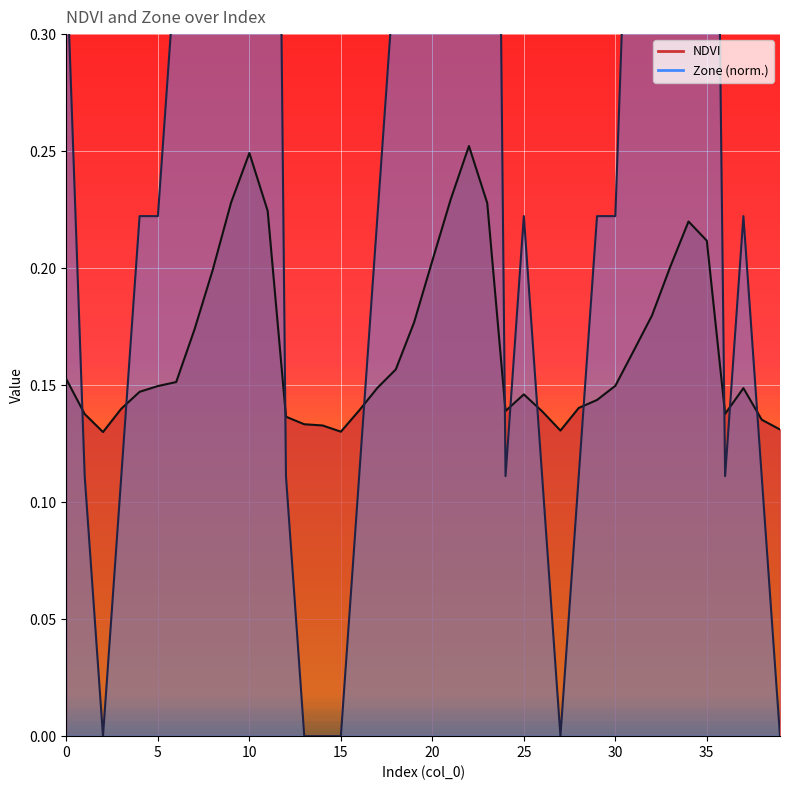

How many times do NDVI and Zone cross each other?

11